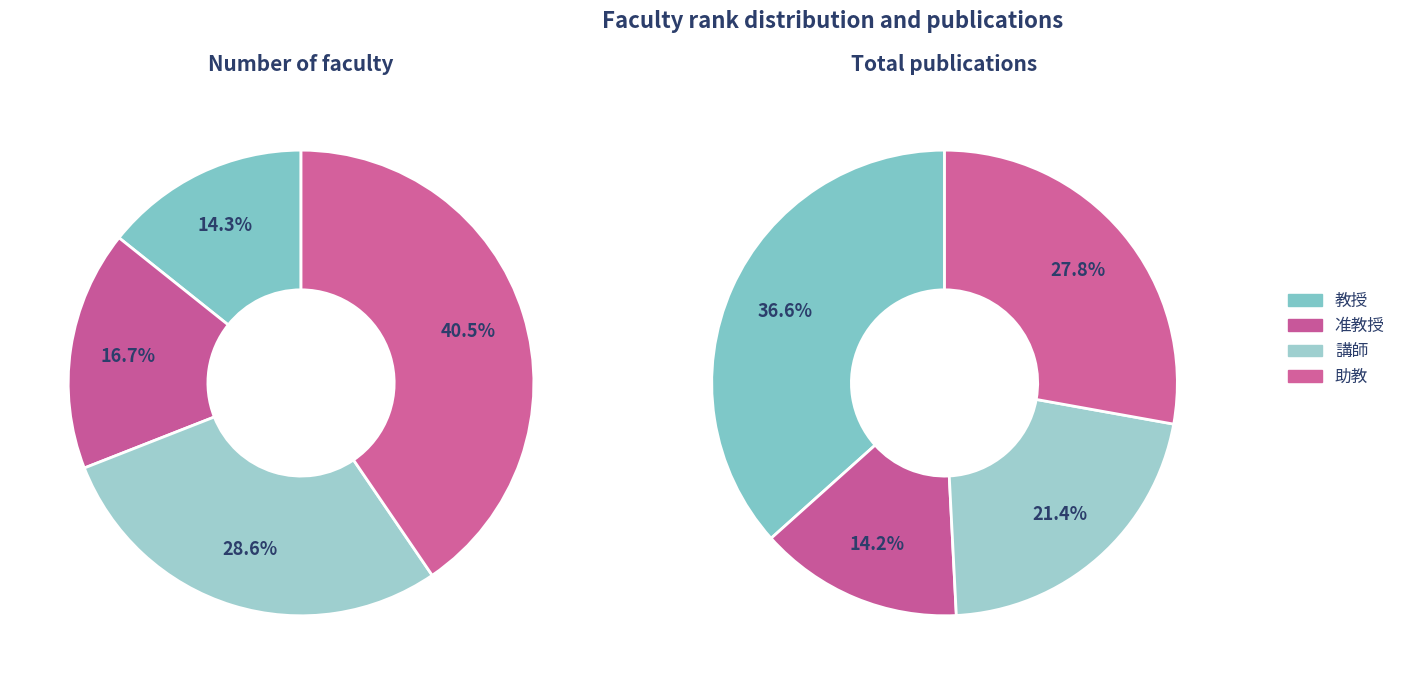

Which category has the smallest portion of the pie?

教授